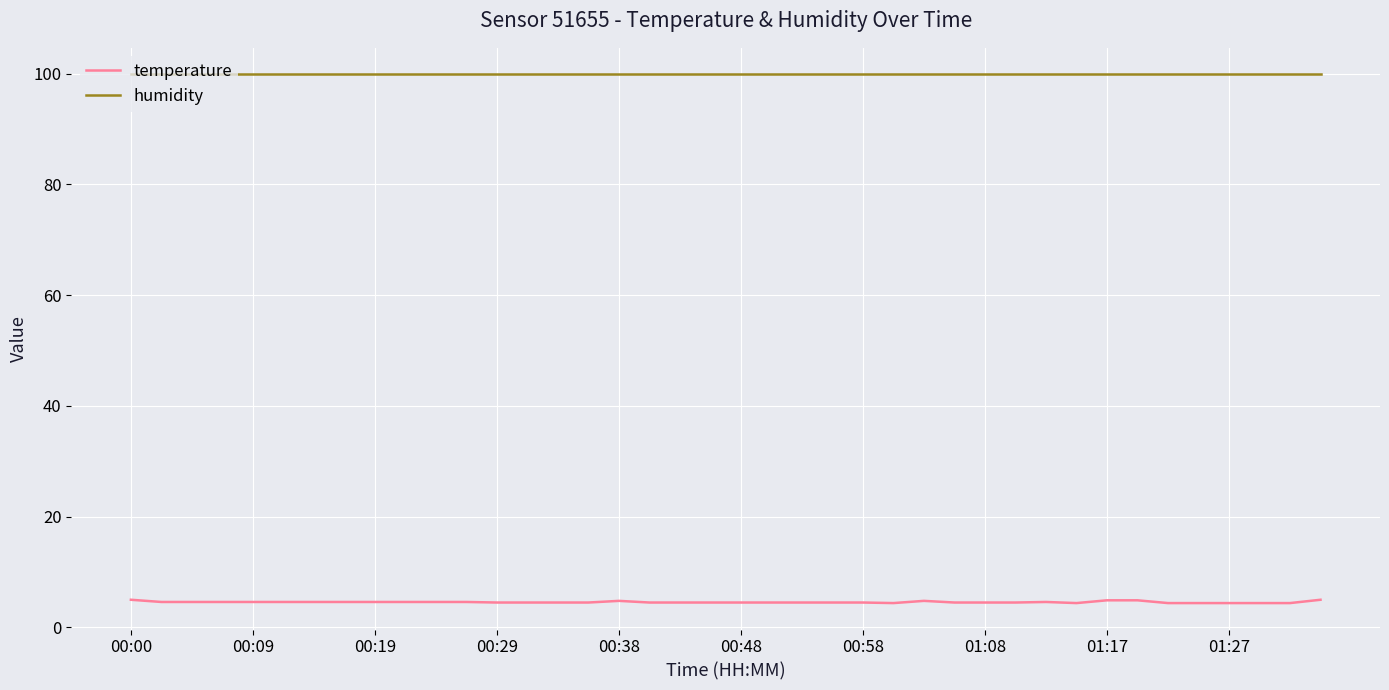

True or false: humidity and temperature cross at least once.

False